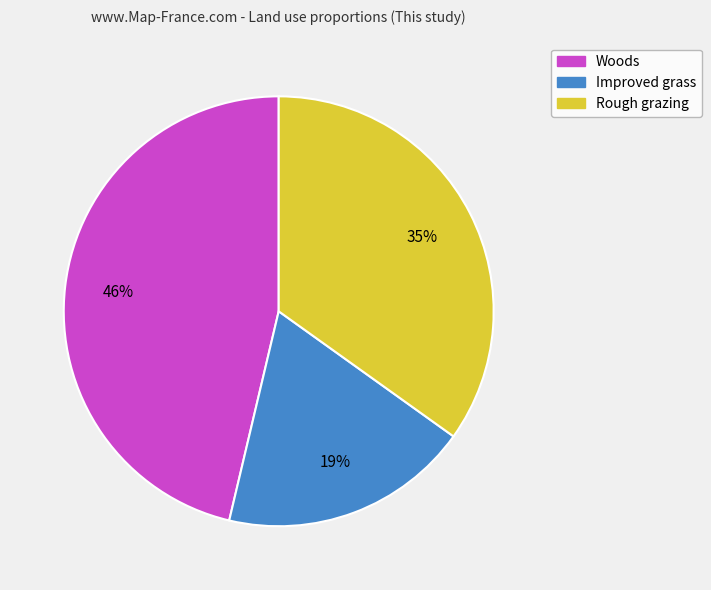

Is the sum of Improved grass and Woods greater than half?

Yes